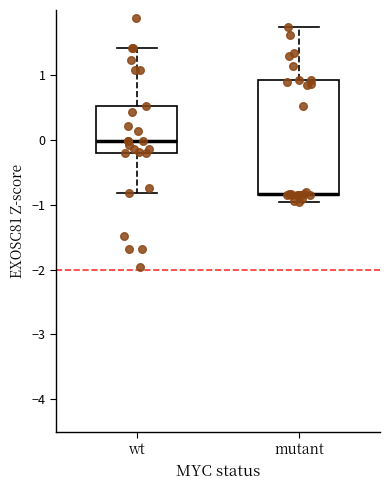

Reading left to right, transcribe this box plot: for each box, give where its median line is, the range the box spans, and where its two whiskers end, as read against the y-axis. The values are not printed on the chart, so give them approximately, as read against the axis.

wt: median 0.0, box -0.2 to 0.5, whiskers -0.8 to 1.4
mutant: median -0.8 (drawn on the box's lower edge), box -0.8 to 0.9, whiskers -1.0 to 1.7